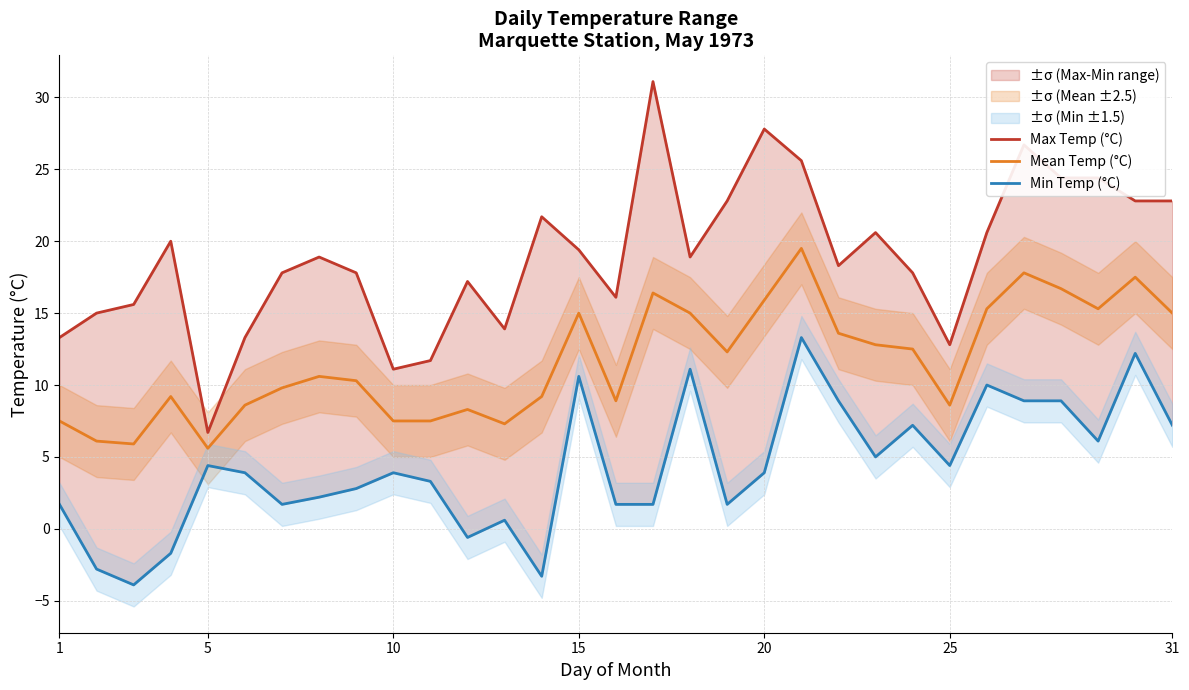

How many data points in Mean Temp (°C) are less than 10?

14